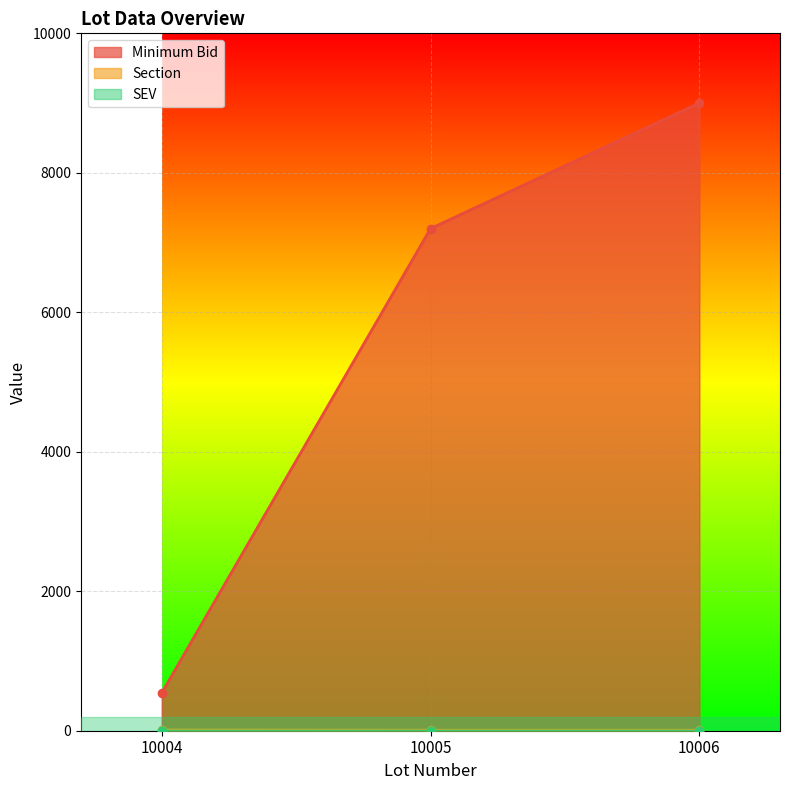

What is the total value across all series at 10006?

9008